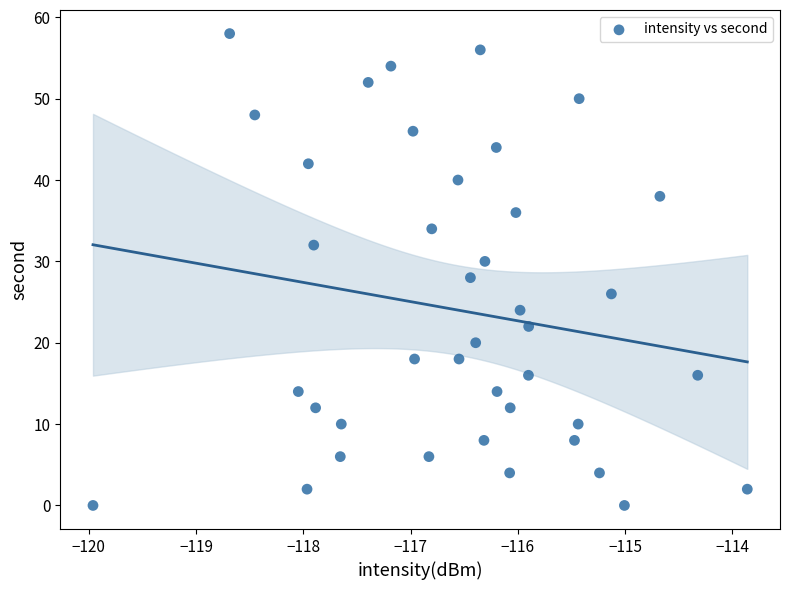

What is the range of Y values (max minus min)?

58